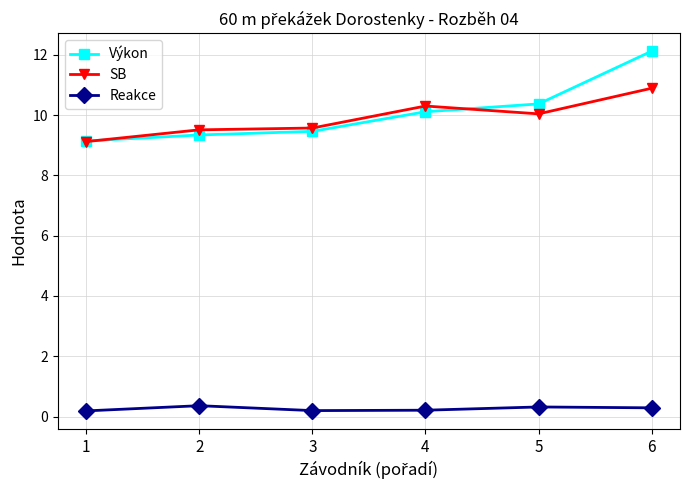

How many values in the SB series are below 10?

3